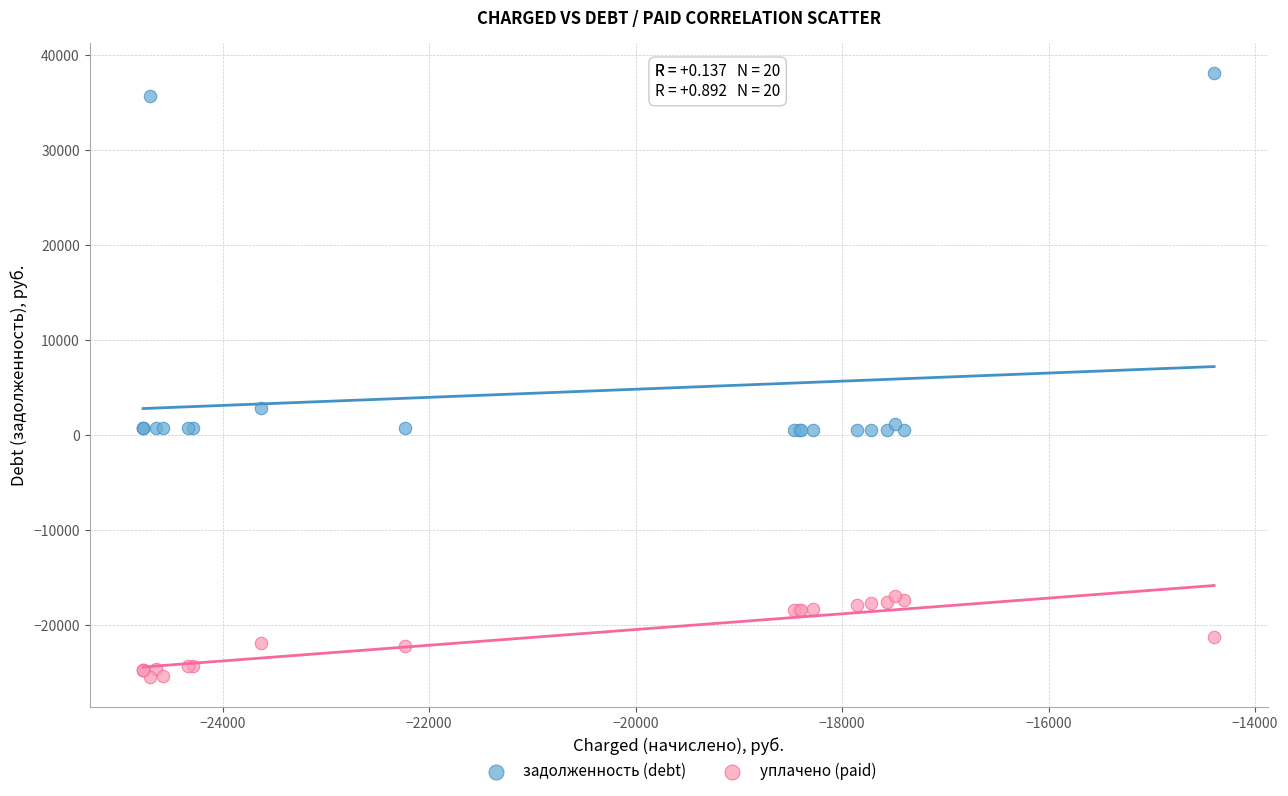

What are all the series names shown in the legend?

задолженность (debt), уплачено (paid)